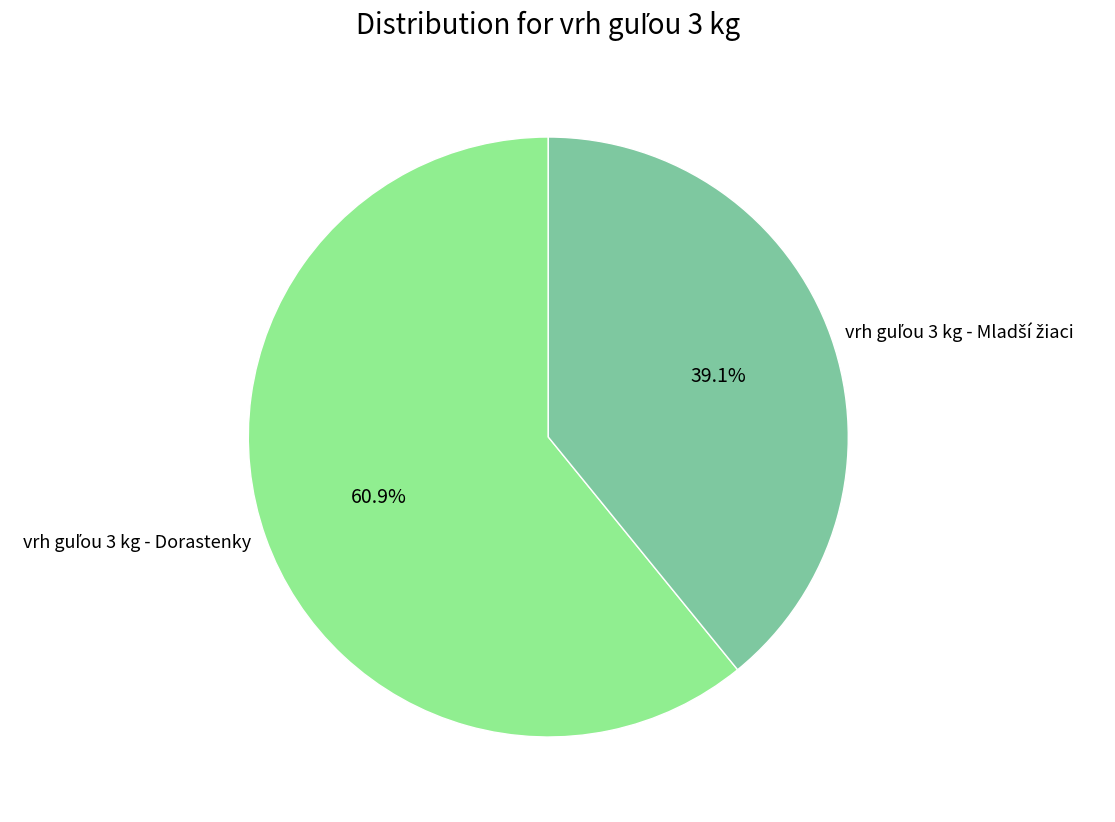

Is there a majority slice in this chart?

Yes